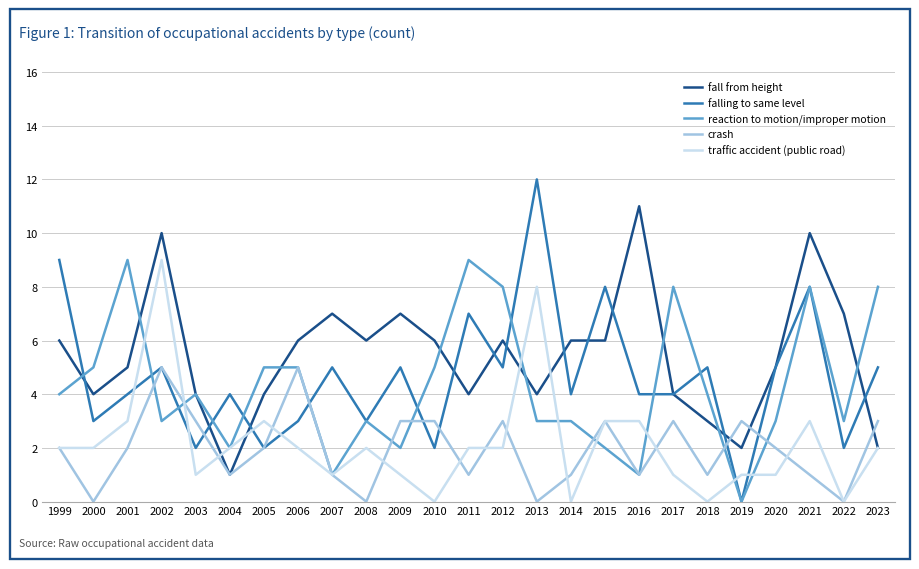

At which category is the sum across all series the highest?

2002